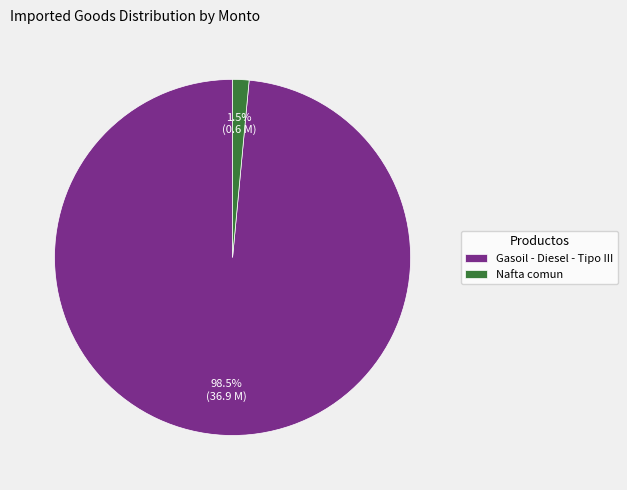

The Nafta comun slice represents 9% of the pie. True or false?

False